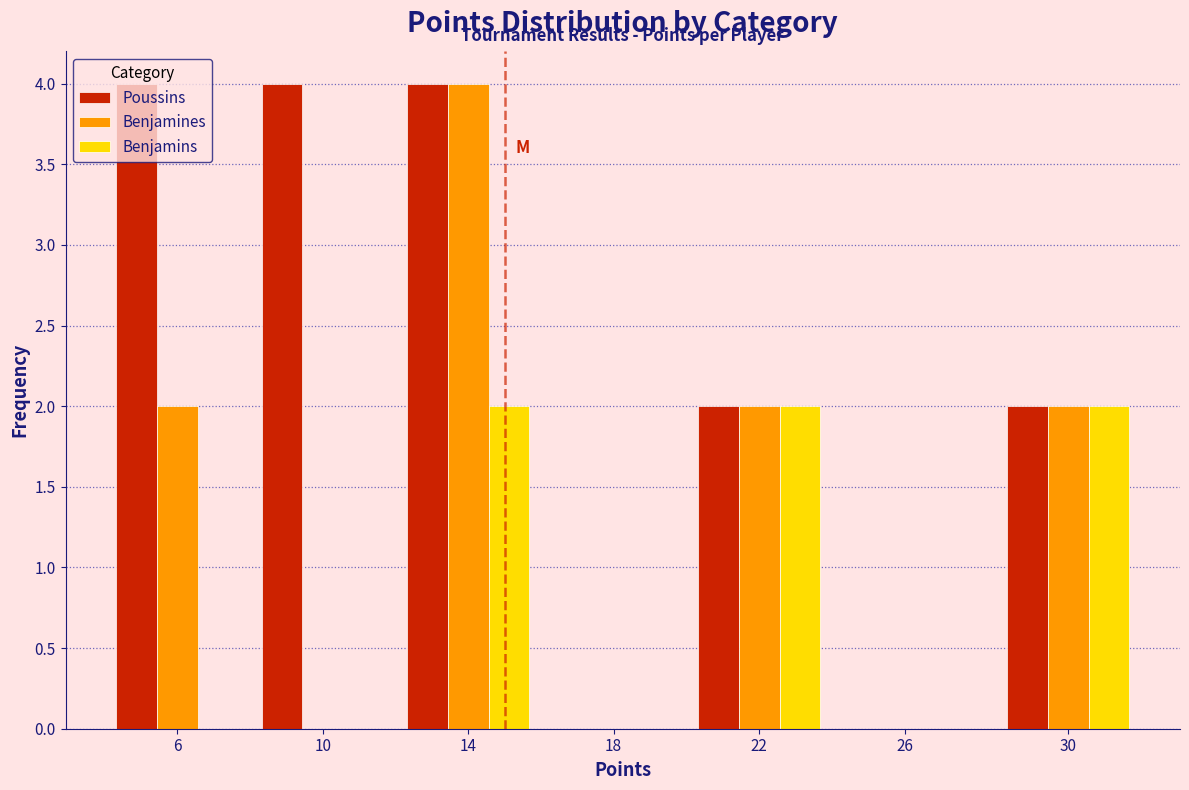

True or false: Benjamines has a value of -2 at 26.

False